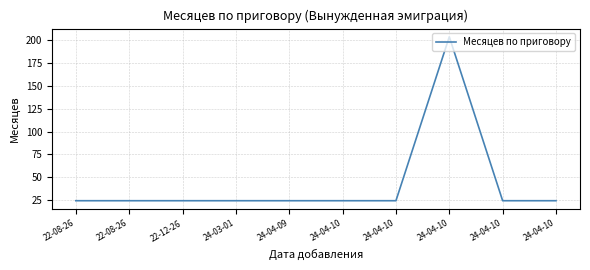

Does the chart have visible grid lines?

Yes